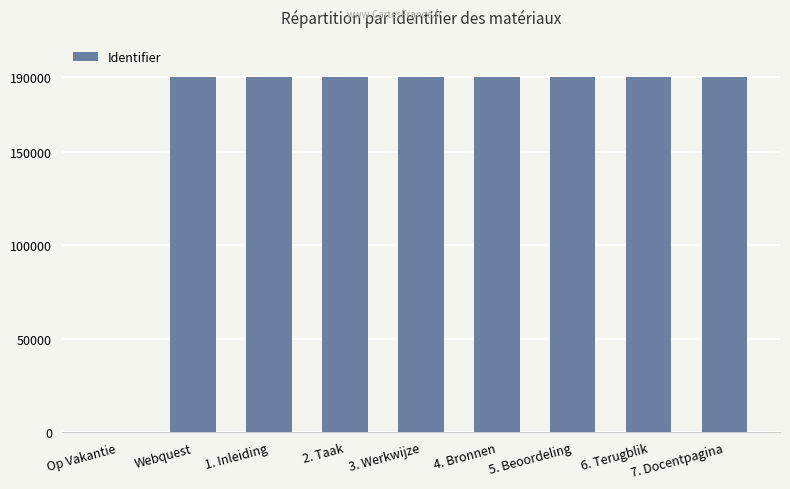

The chart shows a value of 190105 at 7. Docentpagina. True or false?

True